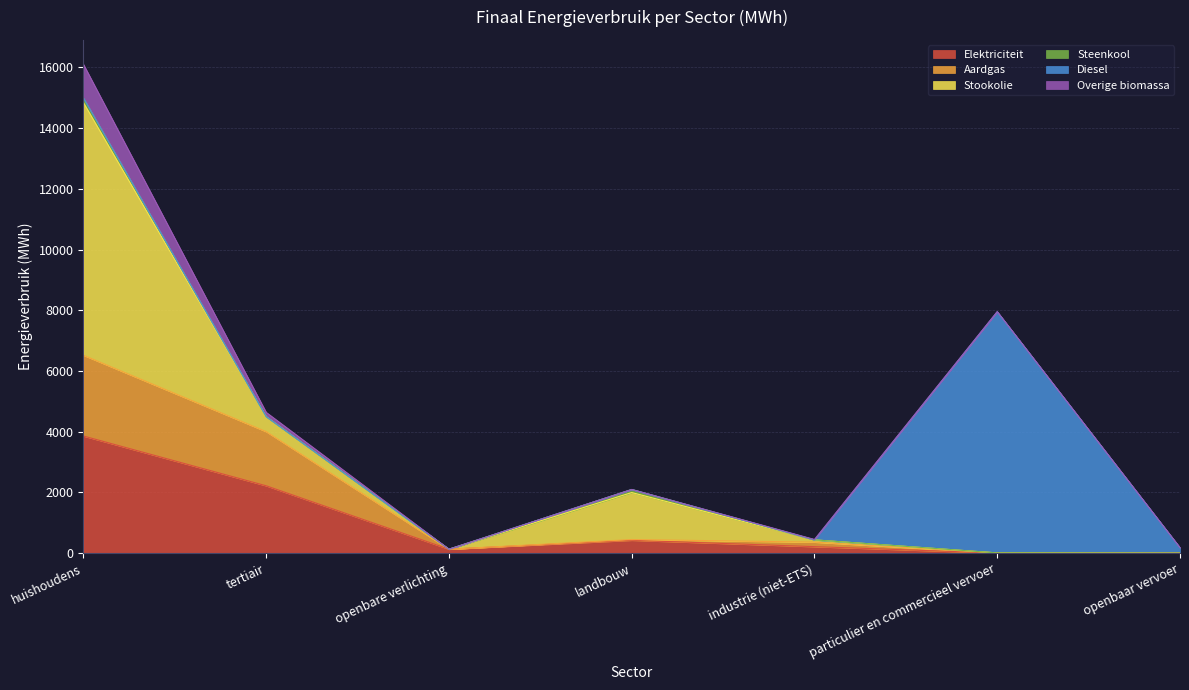

What is the greatest value displayed?

8321.4